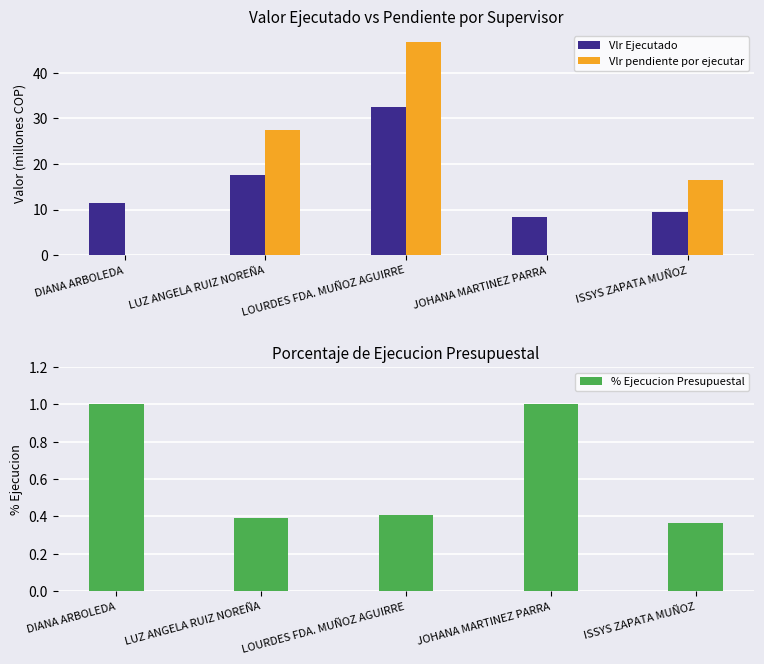

What is the value of the % Ejecucion Presupuestal bar at the 3rd from the left?

0.4